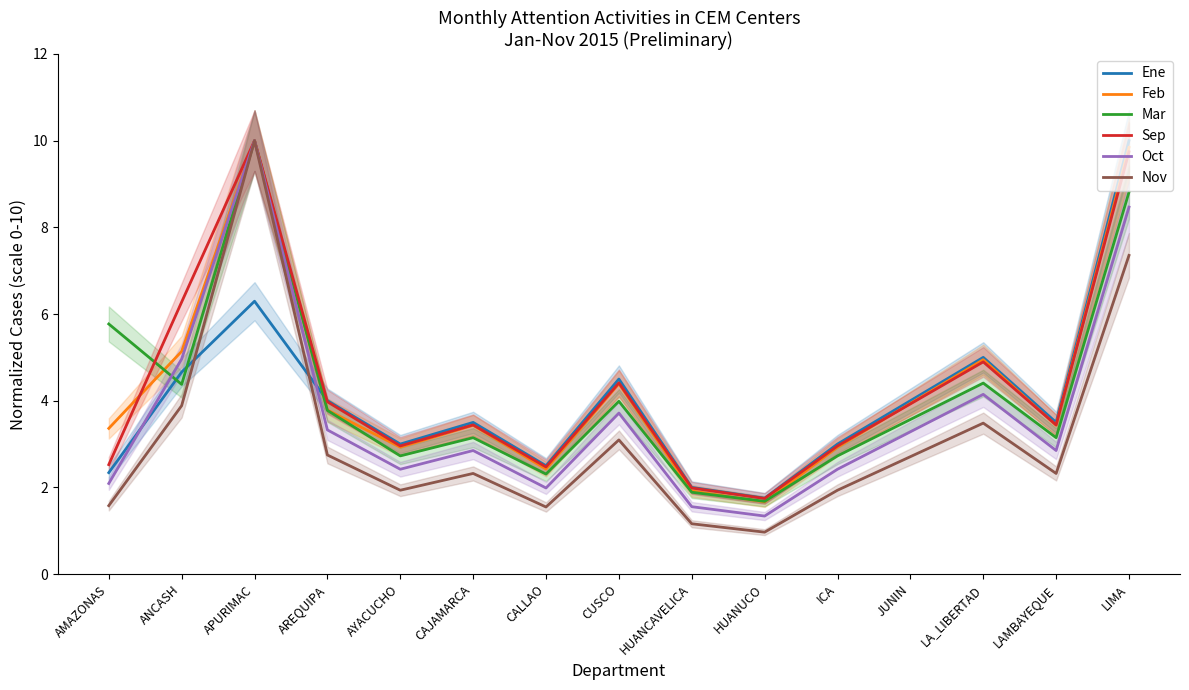

What is the greatest value displayed?

10.0